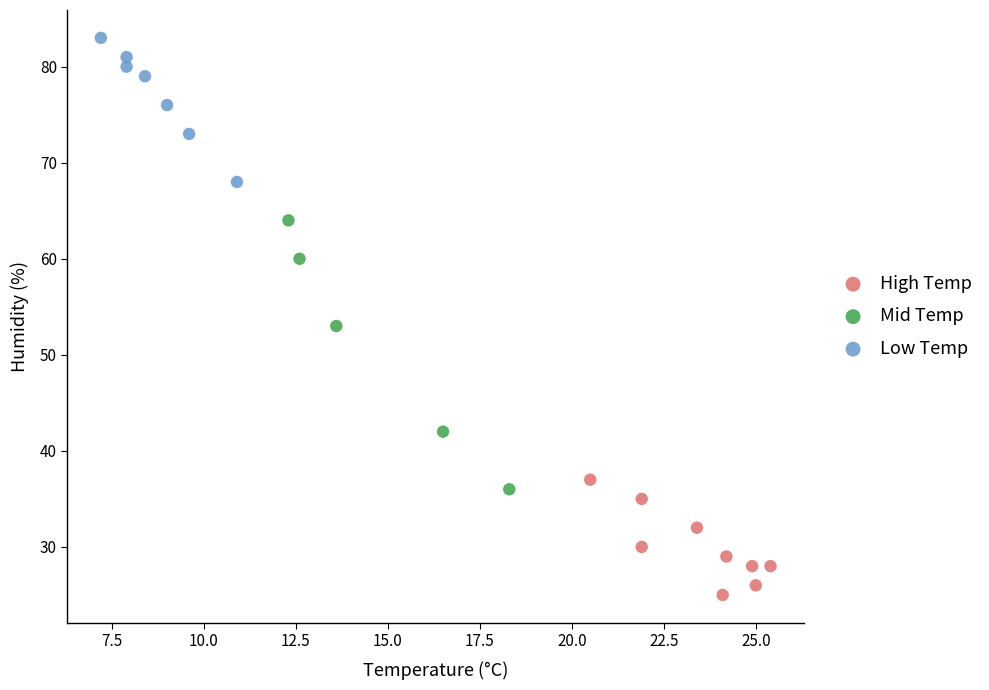

Which series has the widest spread of Y values?

Mid Temp